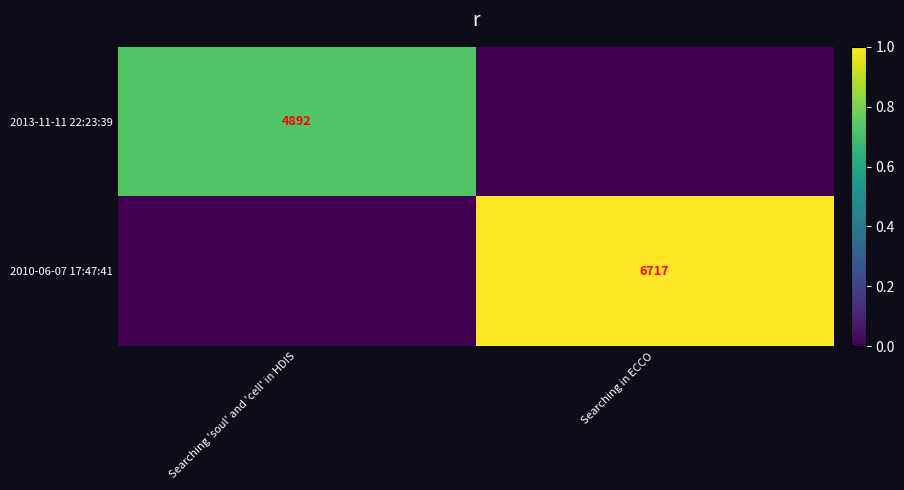

The 2013-11-11 22:23:39 series shows 2973 at Searching 'soul' and 'cell' in HDIS. True or false?

False